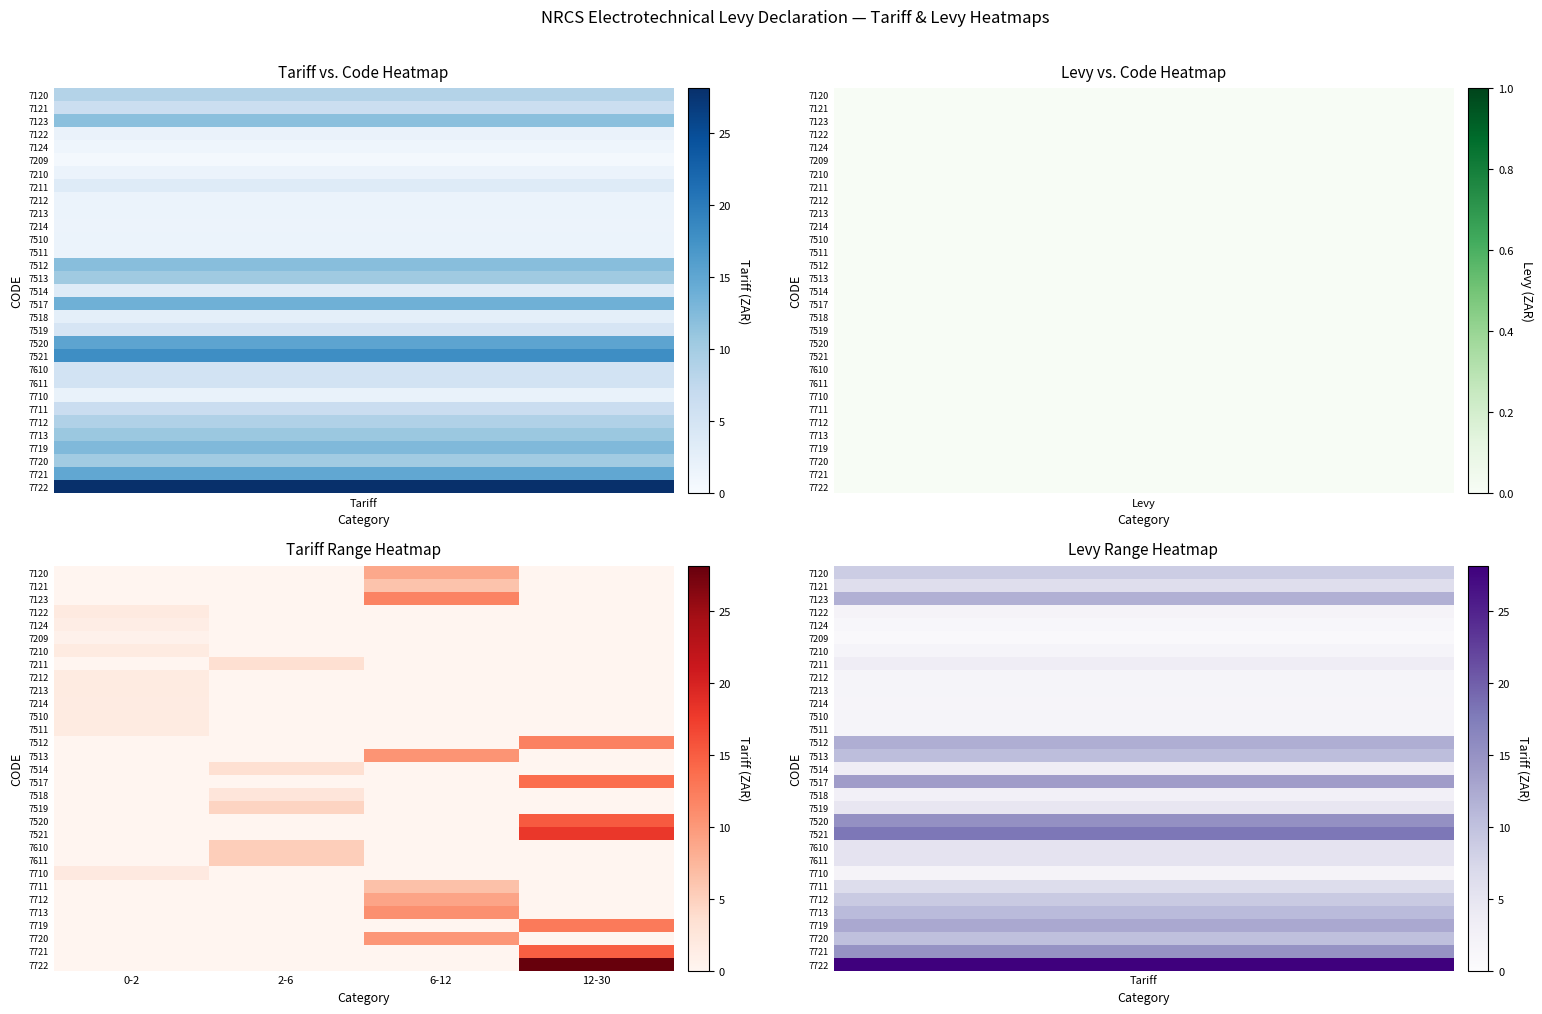

Count the number of data series in this chart.

31